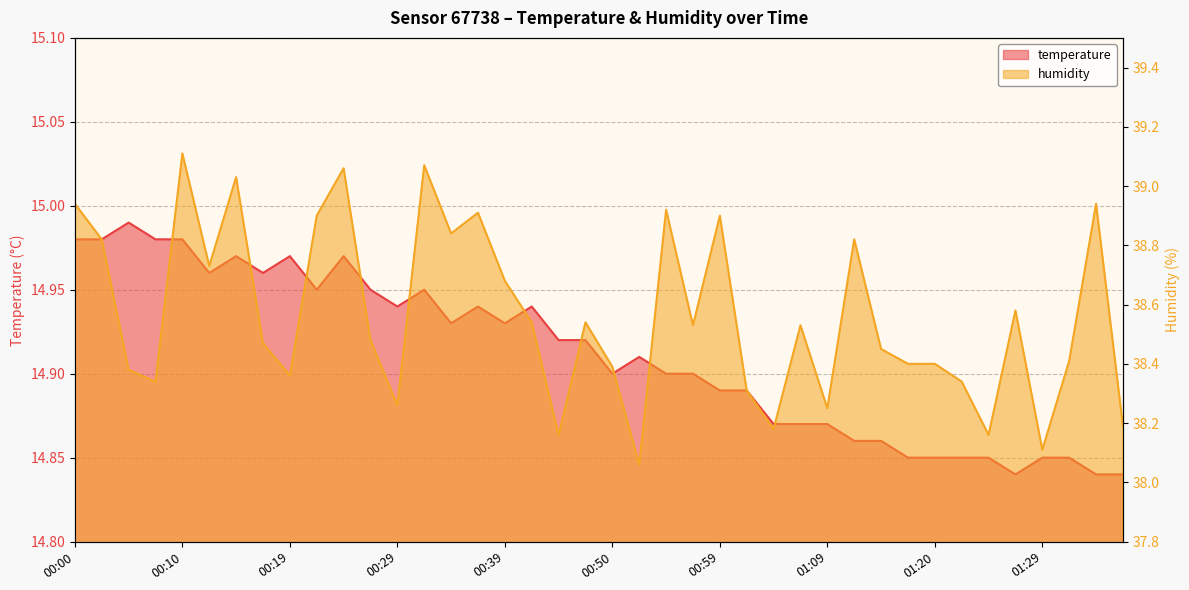

Which series has the widest spread of values?

humidity